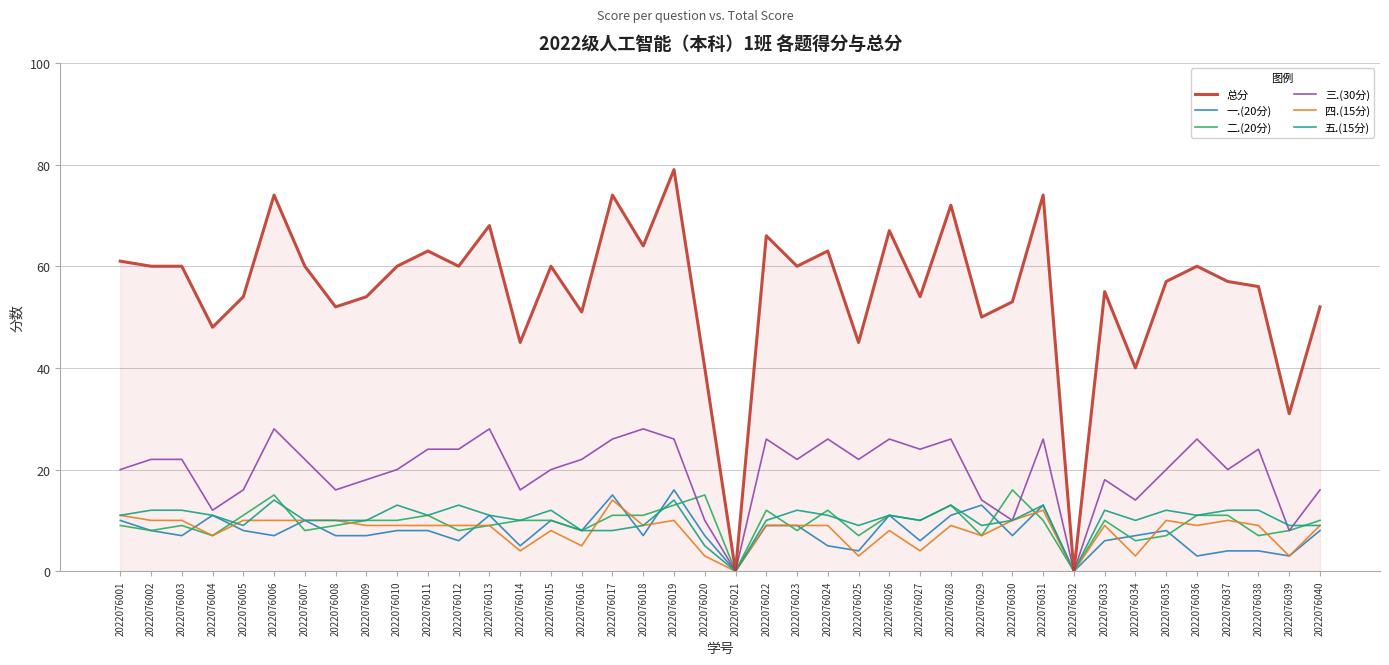

The value of 二.(20分) at 2022076011 is 11. True or false?

True